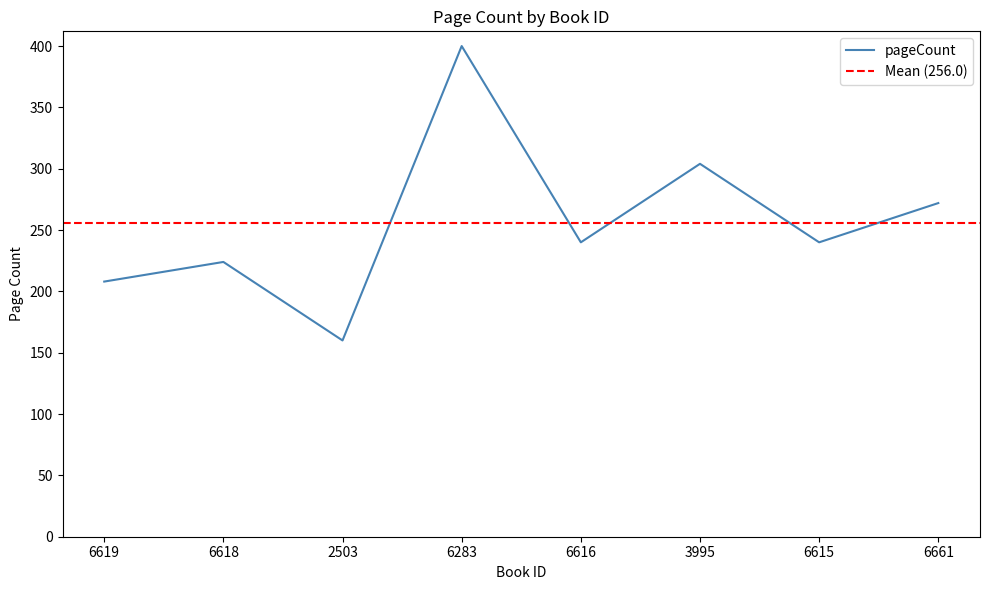

Rank the categories by value from highest to lowest.

6283, 3995, 6661, 6616, 6615, 6618, 6619, 2503